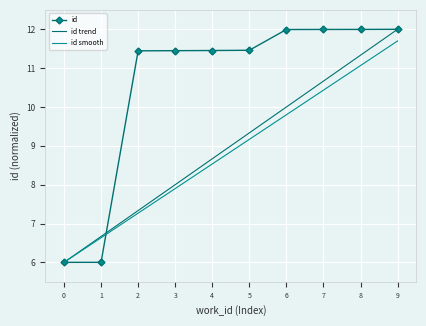

True or false: id and id smooth cross at least once.

True